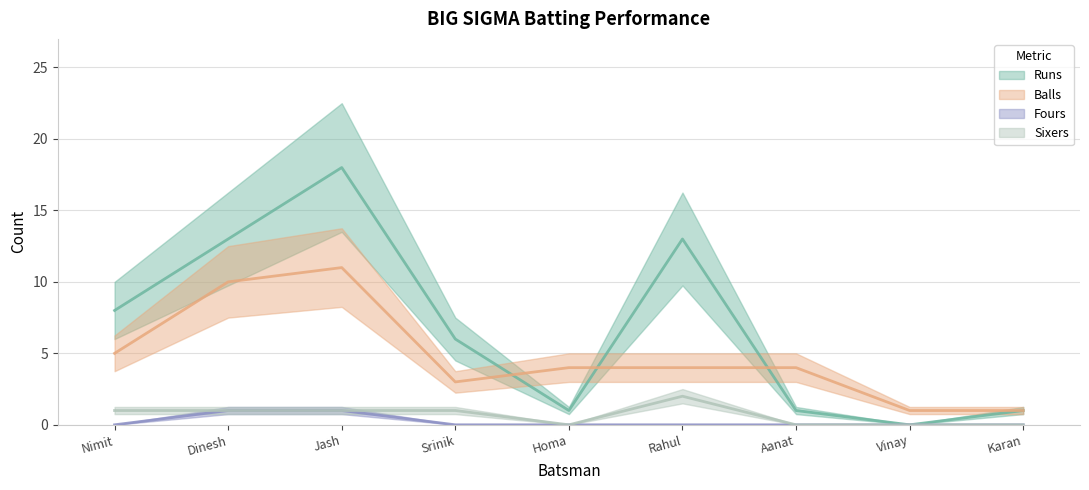

What is the maximum value for Balls?

11